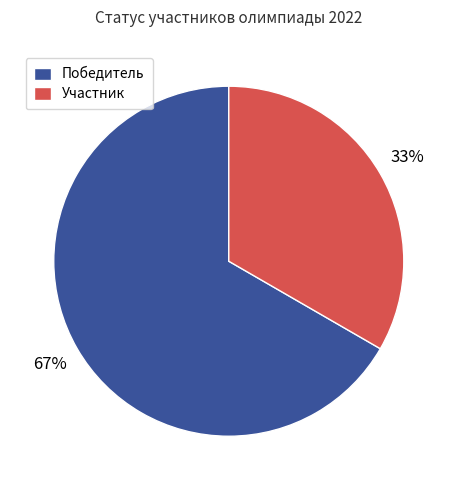

To the nearest percent, what is the average slice percentage?

50%